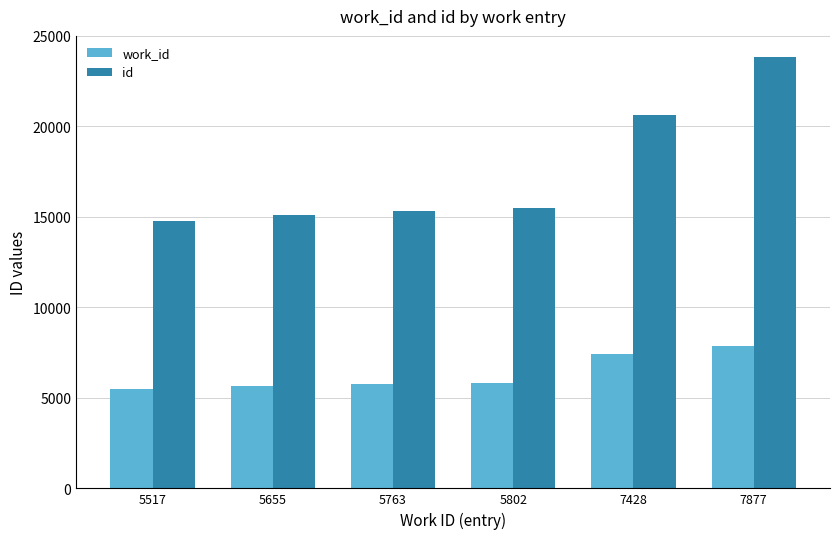

Is it true that work_id equals 1262 at 5802?

False